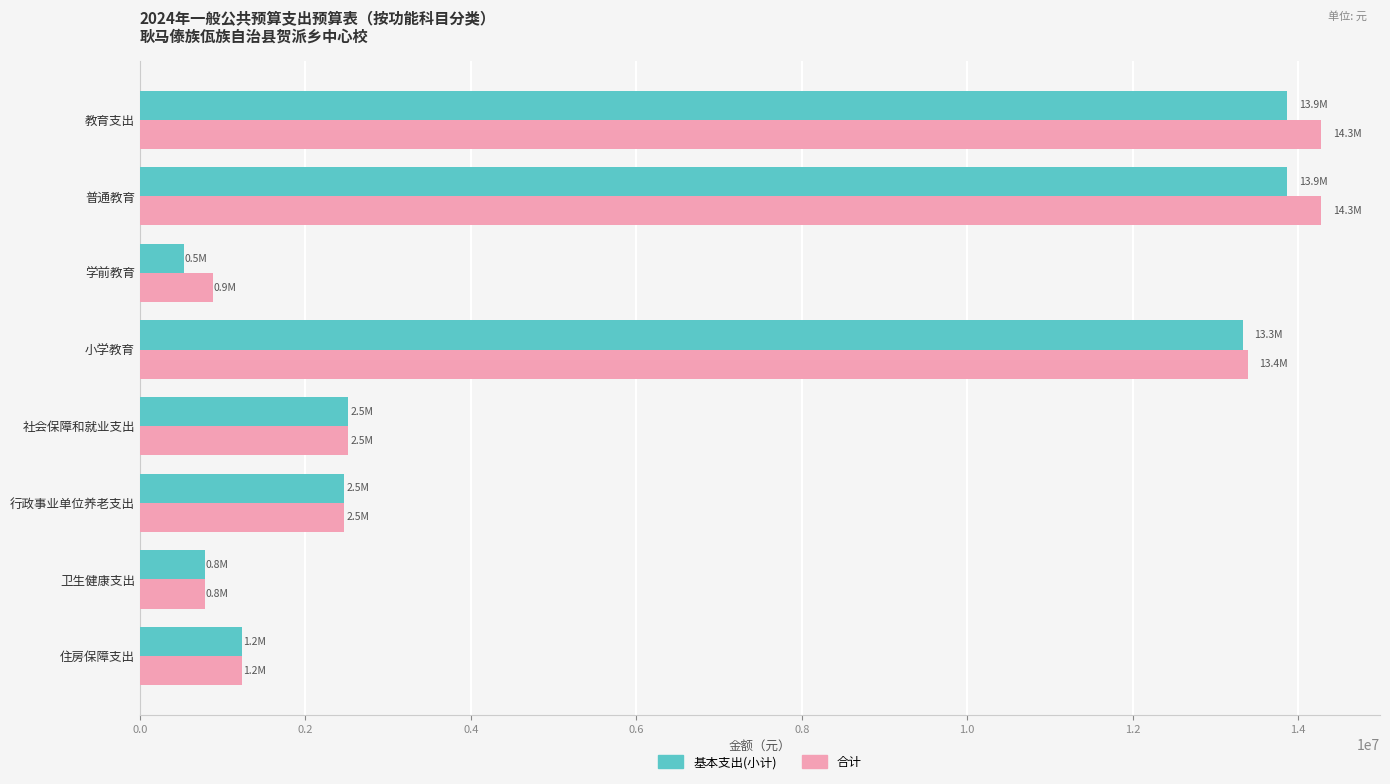

Which series has the widest spread of values?

合计